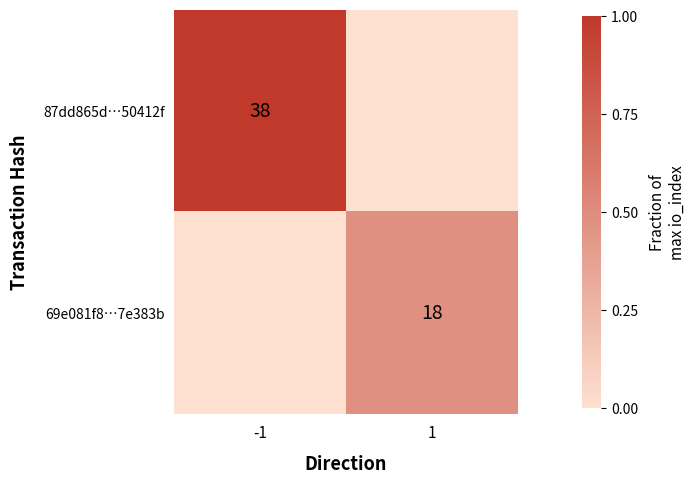

True or false: 69e081f8…7e383b has a value of 31 at 1.

False